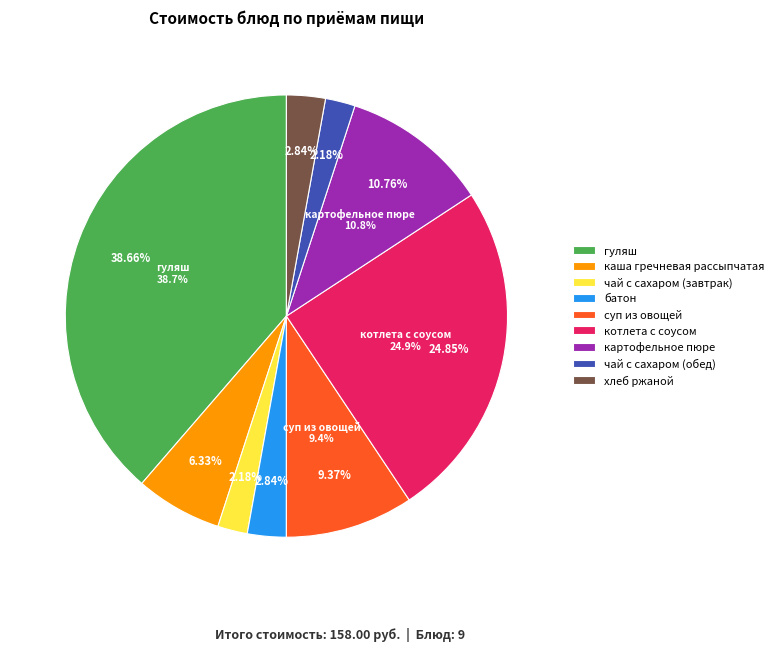

Combined, do гуляш and картофельное пюре account for over 50%?

No